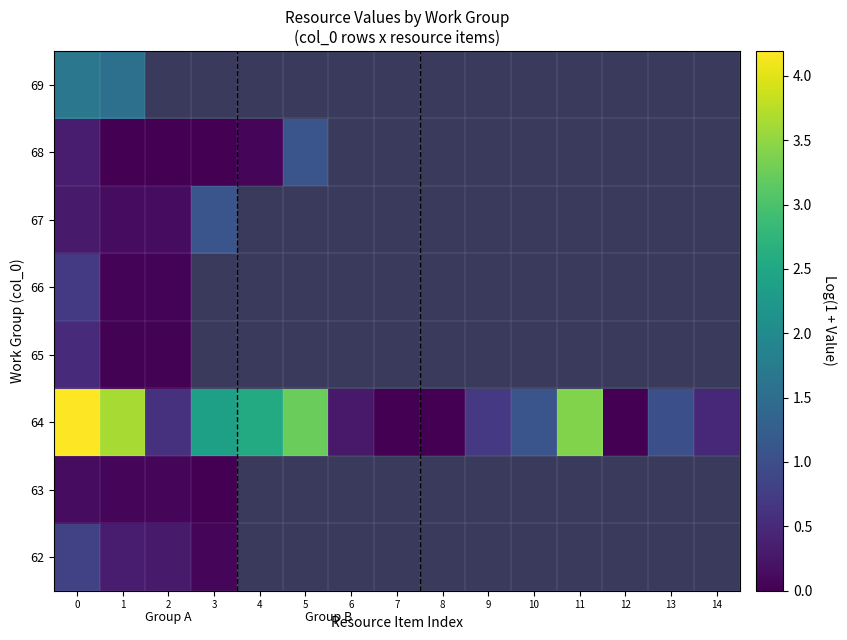

What is the maximum value shown in the chart?

4.2